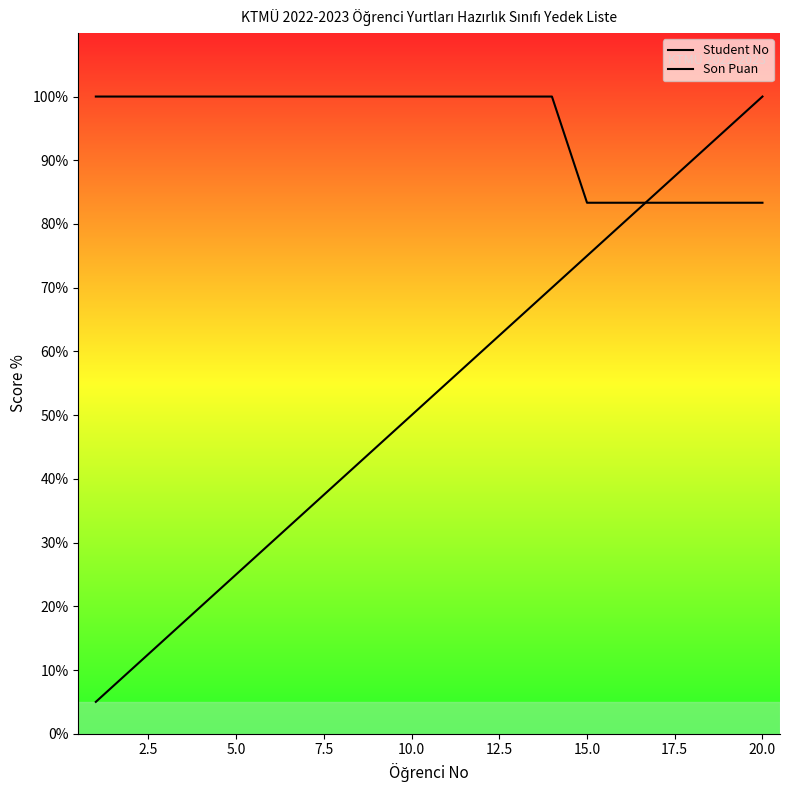

Is the value of Student No at 20.0 greater than the value of Son Puan at 12?

No